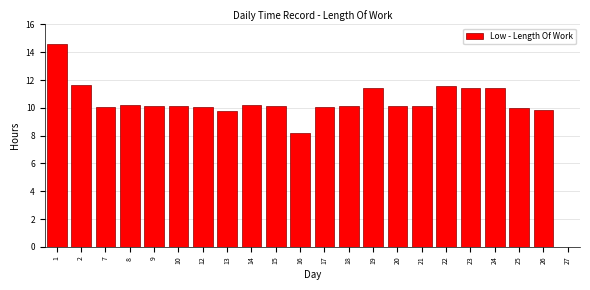

What is the maximum value shown in the chart?

14.6